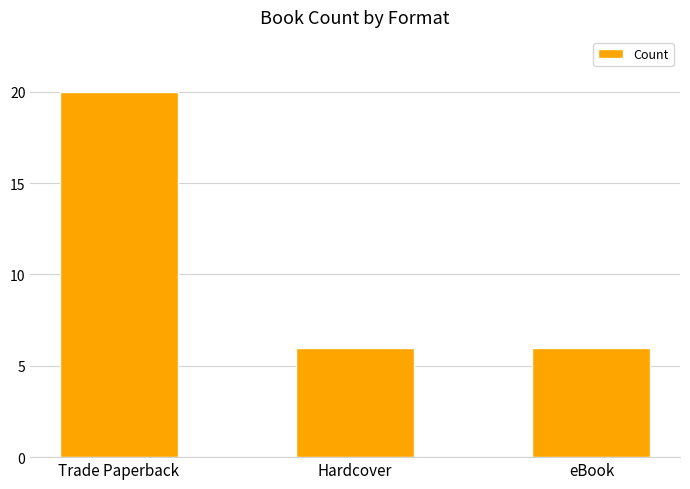

Which label corresponds to the largest value in the chart?

Trade Paperback